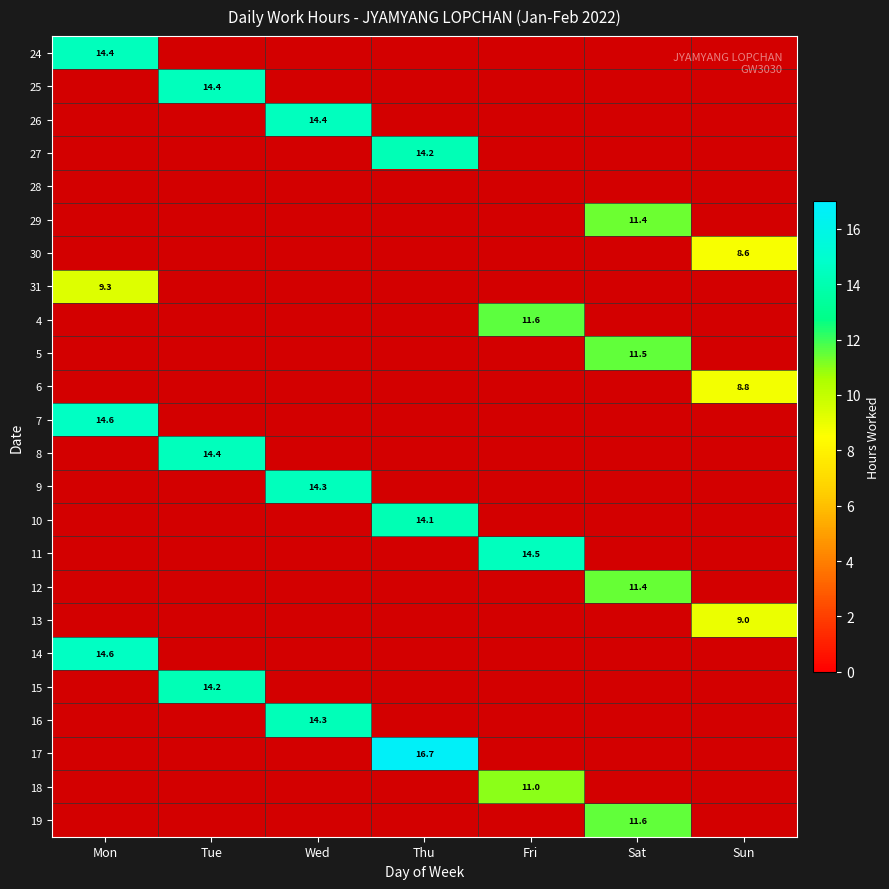

Which series has the widest spread of values?

17